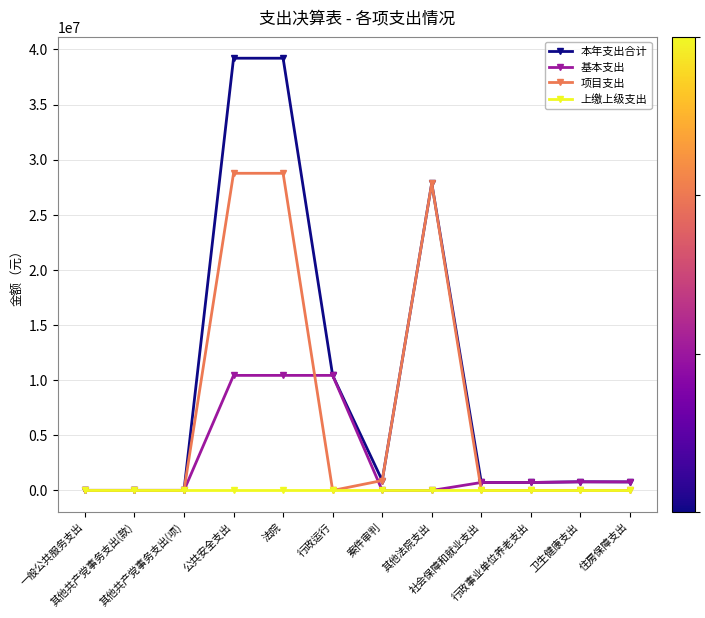

What is the sum of all 基本支出 values?

34311891.7